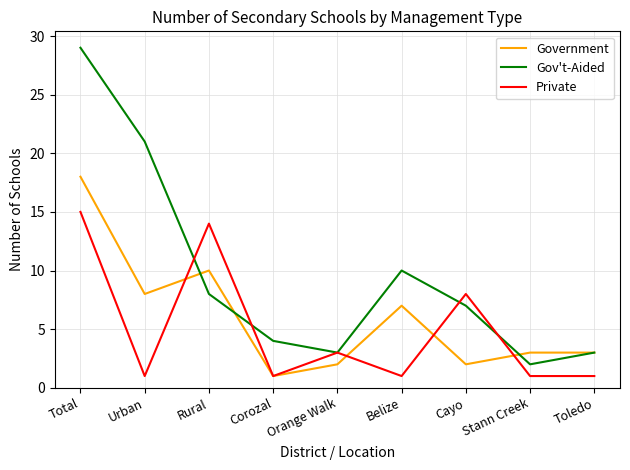

True or false: Private has a value of 1 at Urban.

True